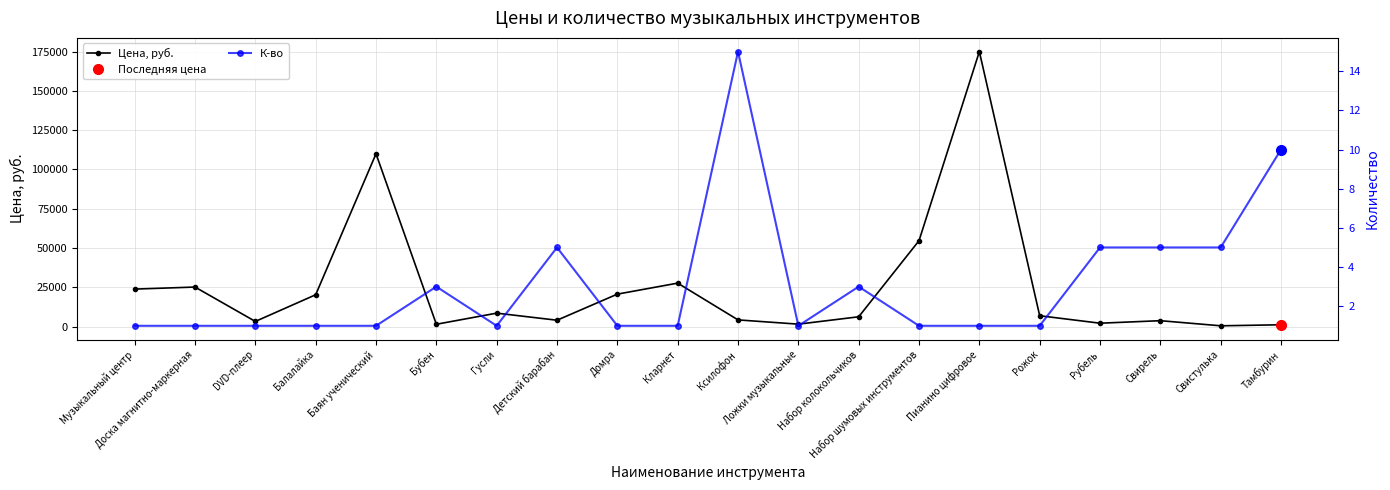

The Цена, руб. series shows 6280 at Набор колокольчиков. True or false?

True